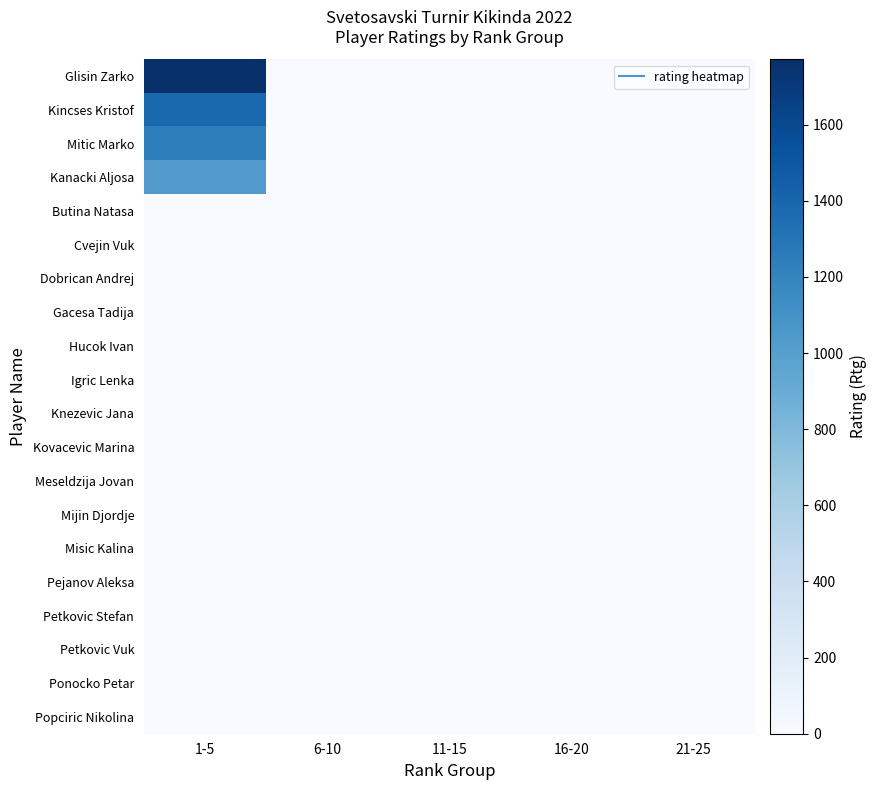

Which category has the lowest value across all series?

6-10